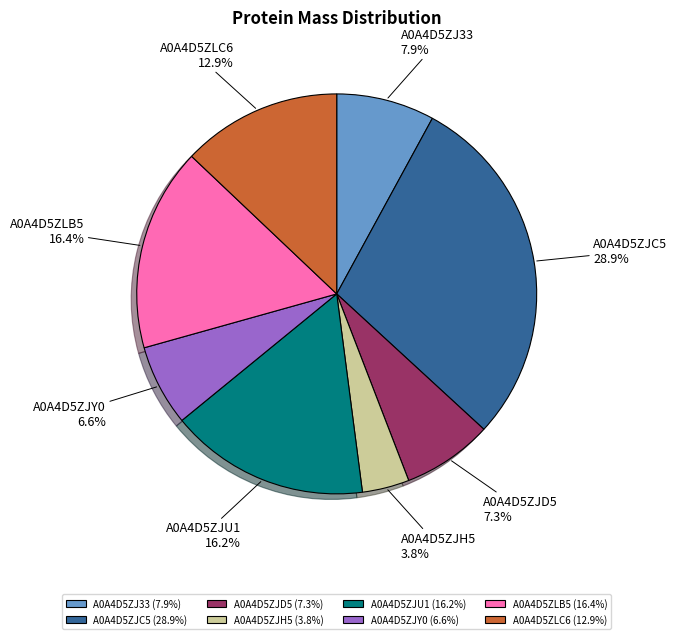

Is it true that A0A4D5ZLB5 is 16% of the pie?

True